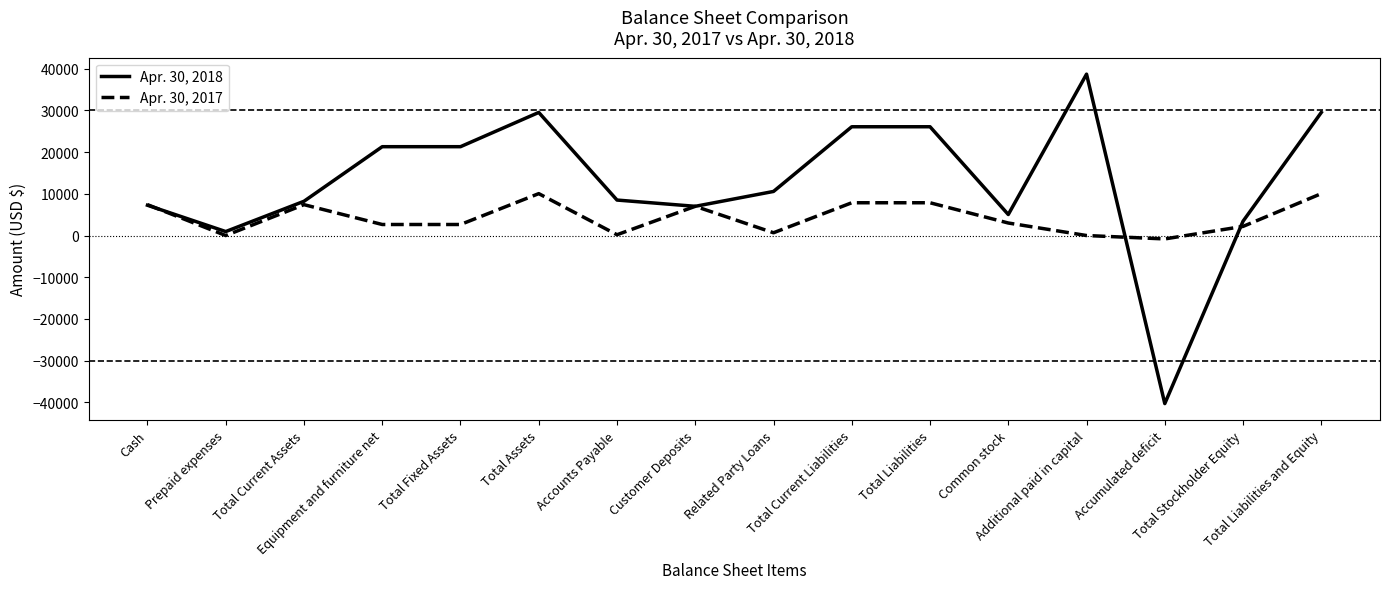

At which category does Apr. 30, 2017 reach its first local valley?

Prepaid expenses